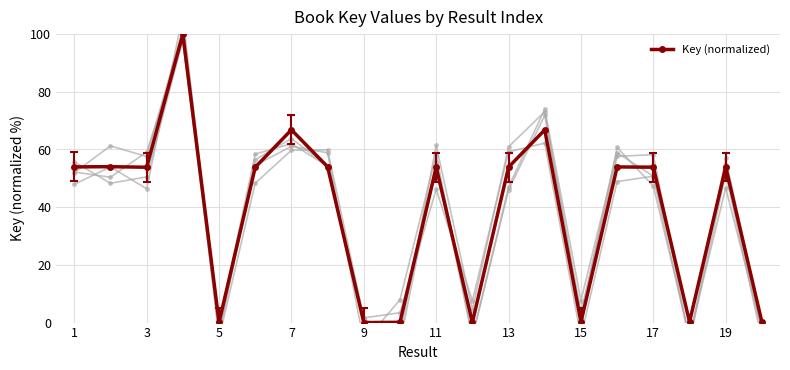

The value of Key (normalized) at 9 is 0.0. True or false?

True